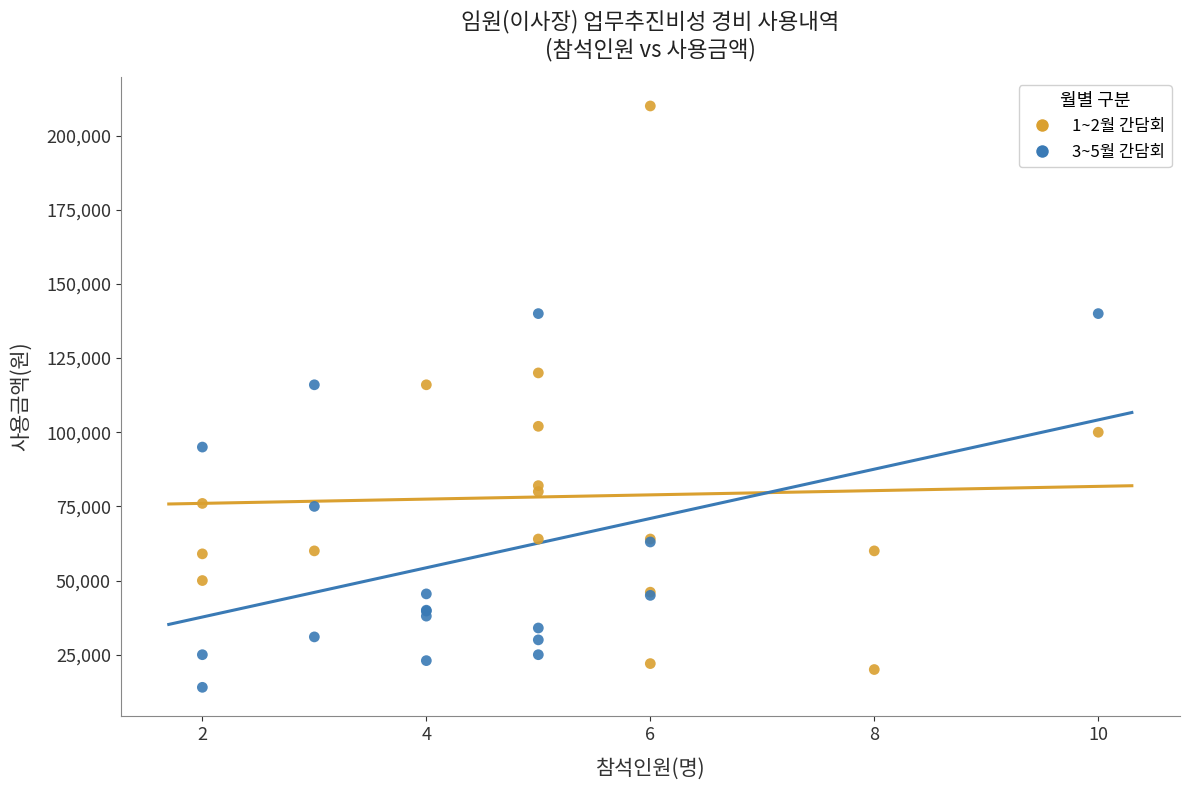

What are all the series names shown in the legend?

1~2월 간담회, 3~5월 간담회